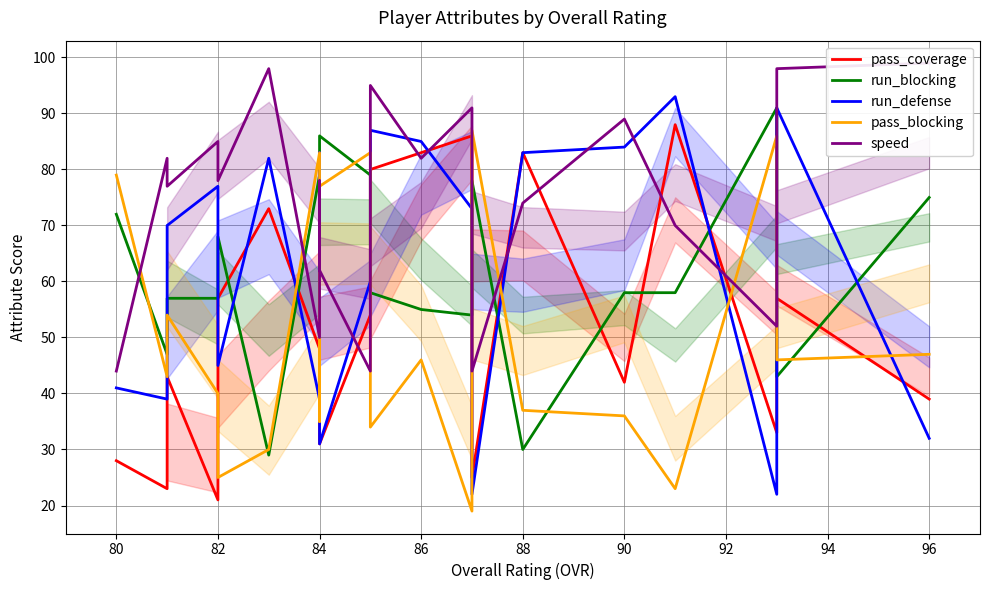

Is the value of run_defense at 84 greater than the value of speed at 84?

No